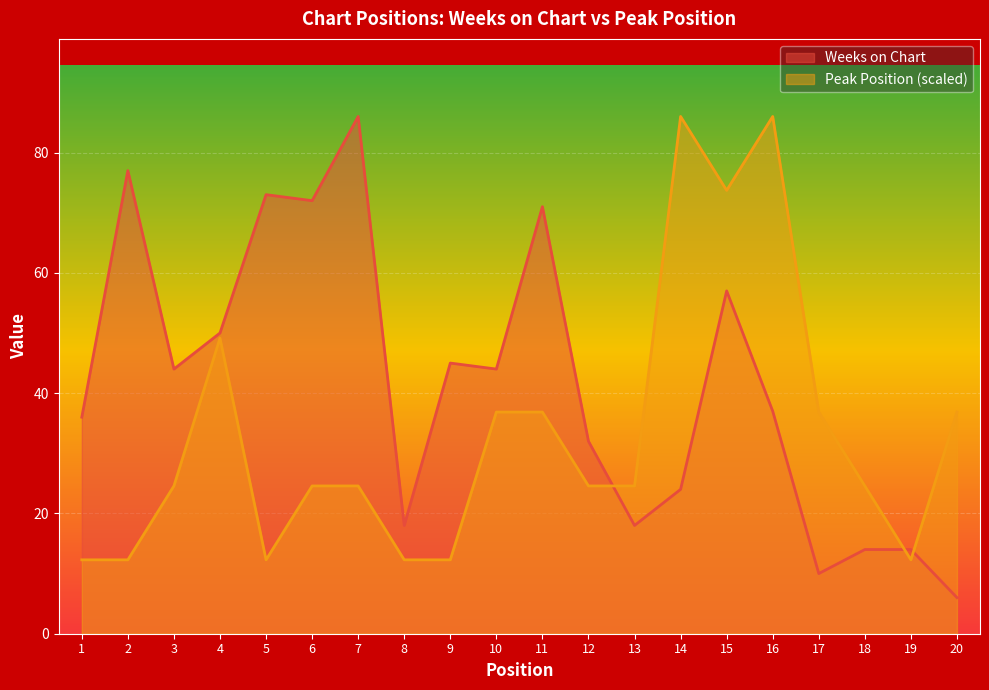

Is the value of Weeks on Chart at 18 greater than the value of Peak Position at 18?

No